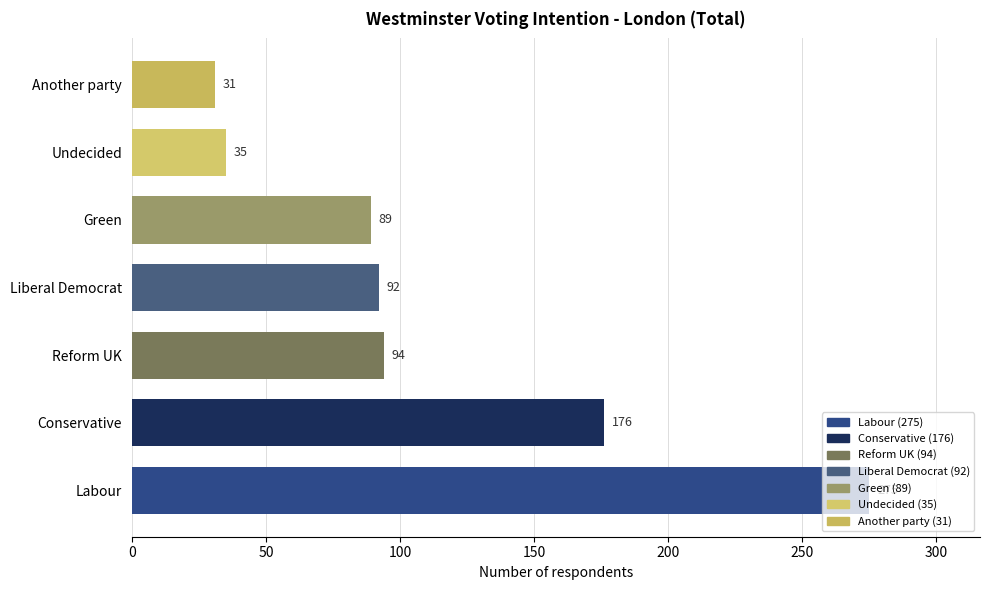

Rank the categories by value from lowest to highest.

Another party, Undecided, Green, Liberal Democrat, Reform UK, Conservative, Labour